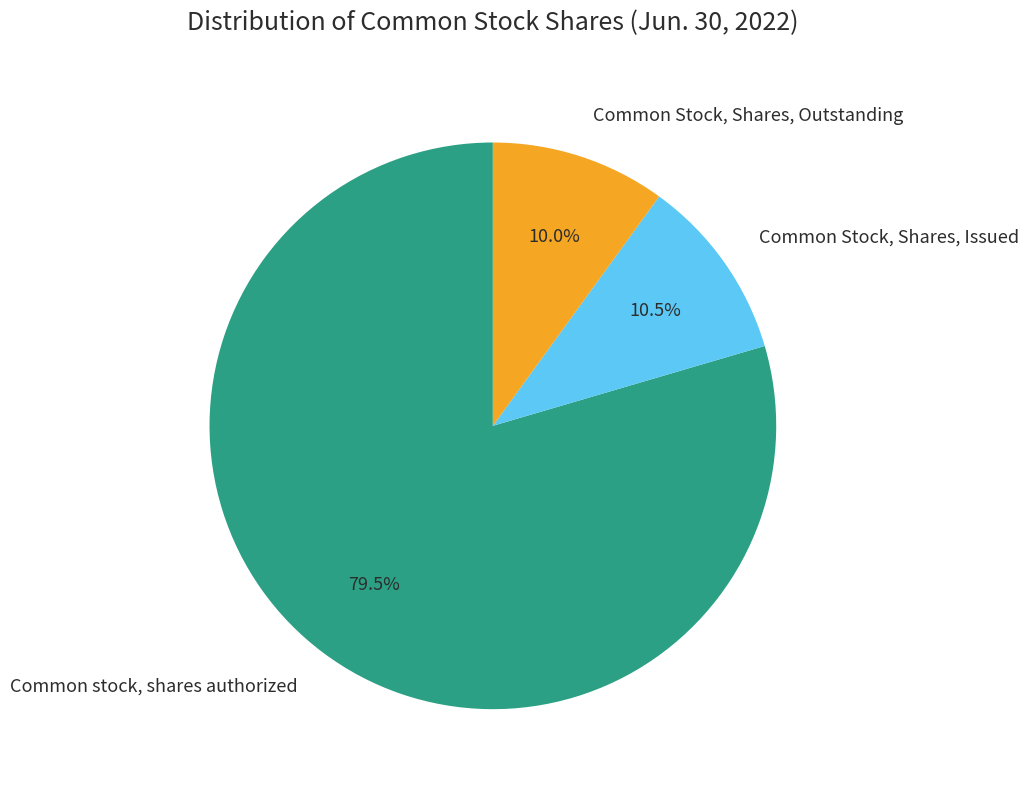

Between Common Stock, Shares, Outstanding and Common stock, shares authorized, which is larger?

Common stock, shares authorized